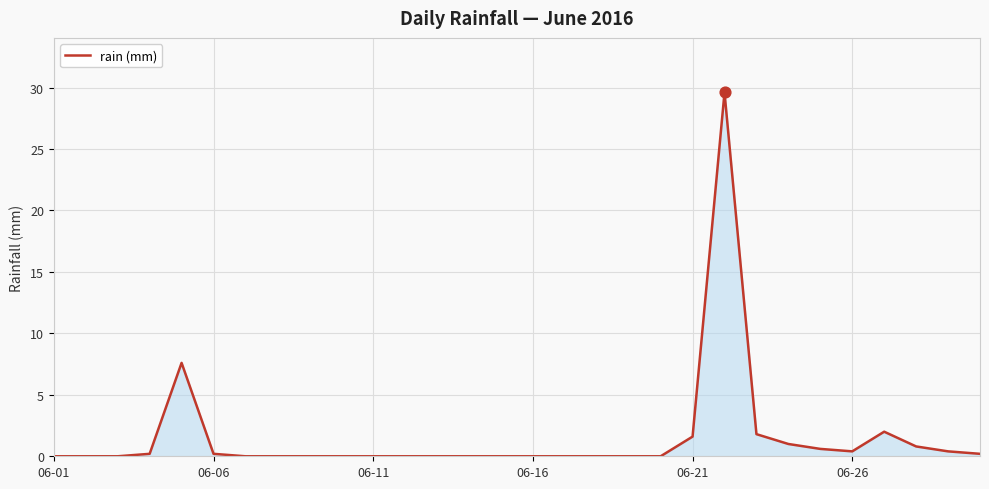

What is the greatest value displayed?

29.6